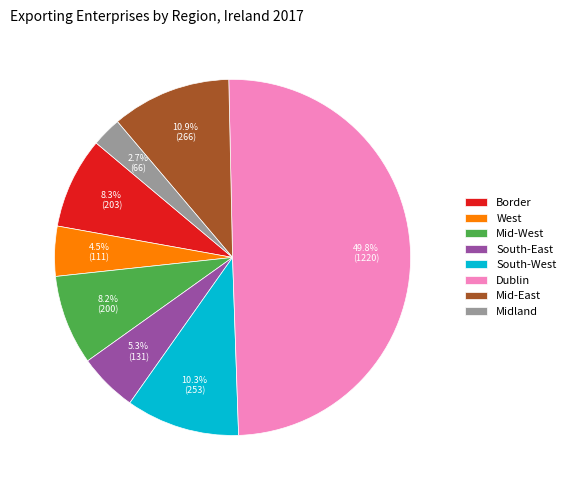

To the nearest percent, what percentage of the pie is Mid-West?

8%